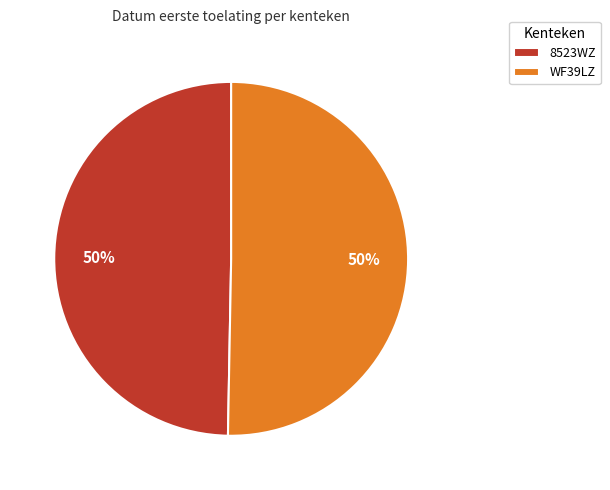

True or false: 8523WZ accounts for 44% of the total.

False